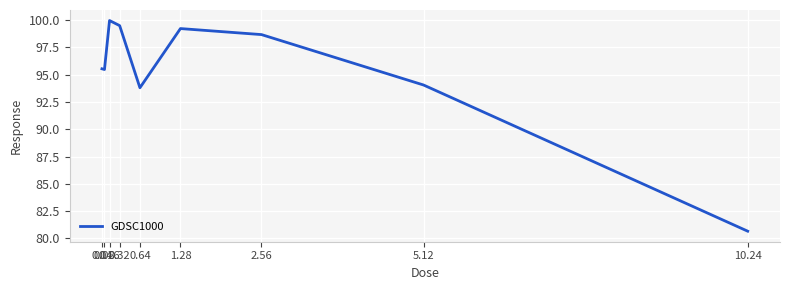

The chart shows a value of 22.1 at 5.12. True or false?

False